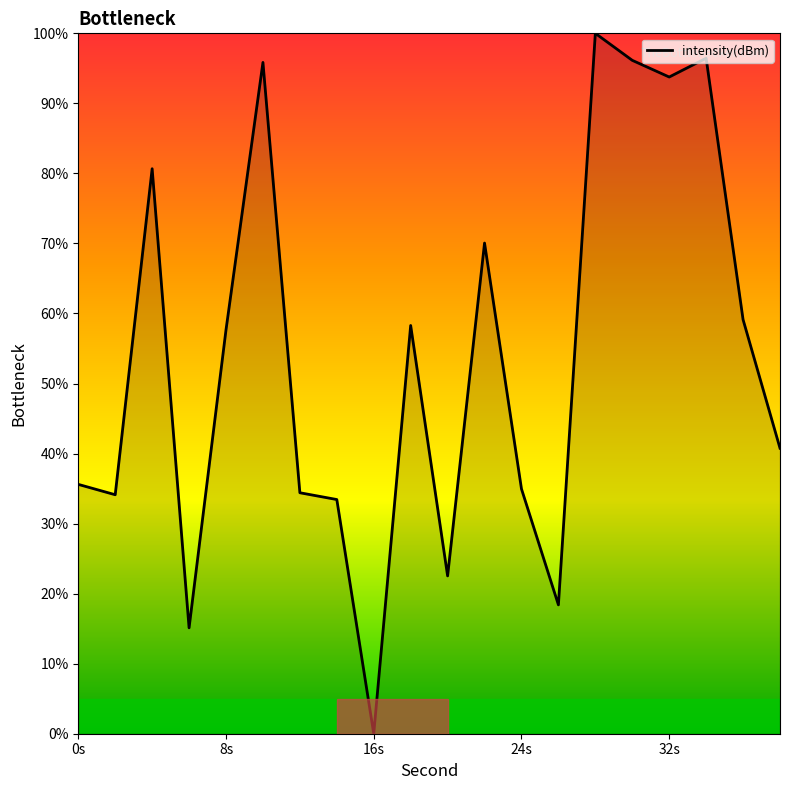

Does the chart display data point markers on the line(s)?

No